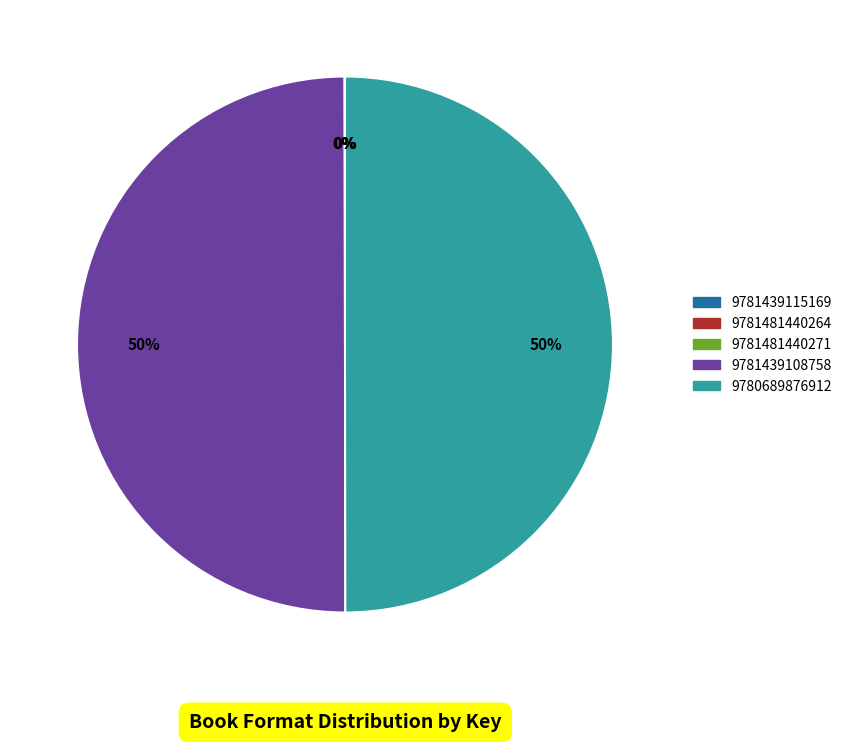

To the nearest percent, what portion does 9780689876912 represent?

50%